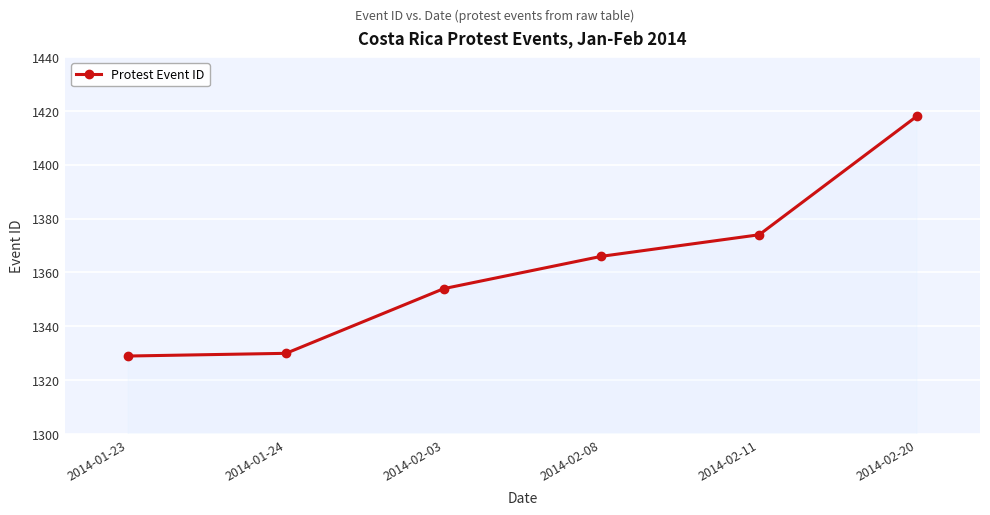

What is the label of the 6th point from the left?

2014-02-20